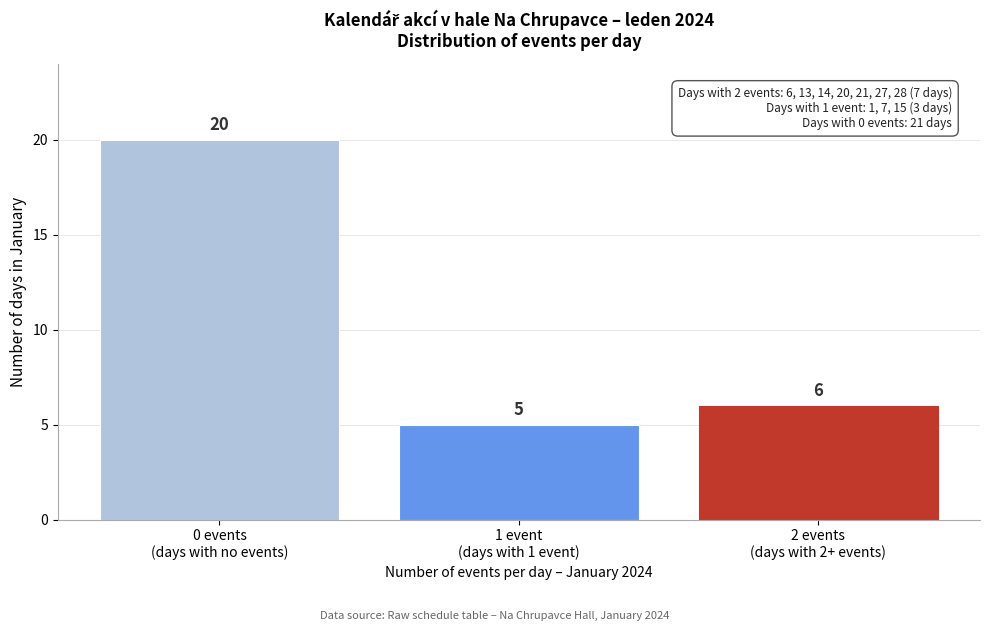

Reading left to right, what are all the values shown in this chart?

20	5	6